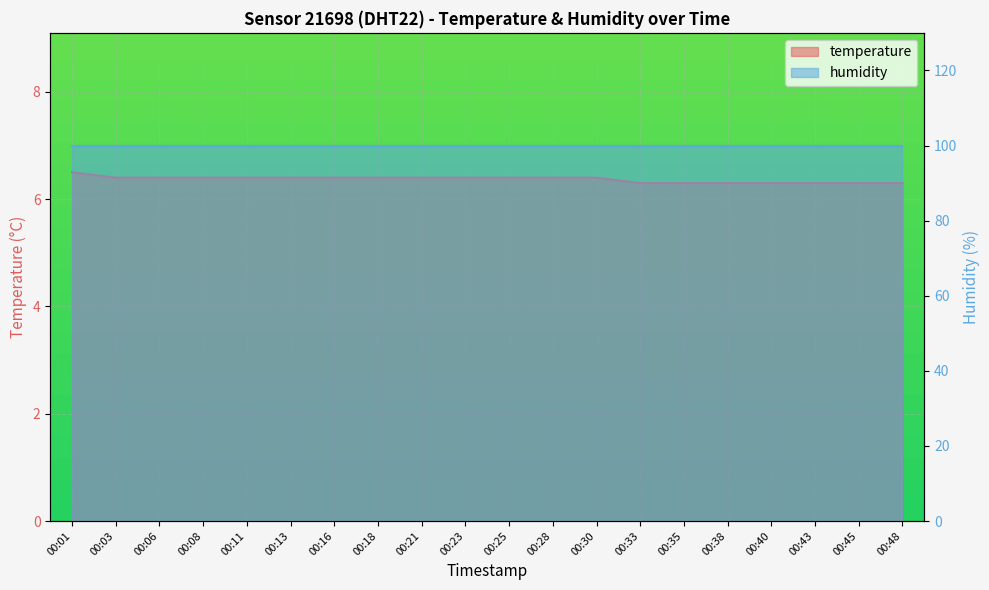

Reading right to left, transcribe all the data shown in this chart.

00:48=6.3	00:45=6.3	00:43=6.3	00:40=6.3	00:38=6.3	00:35=6.3	00:33=6.3	00:30=6.4	00:28=6.4	00:25=6.4	00:23=6.4	00:21=6.4	00:18=6.4	00:16=6.4	00:13=6.4	00:11=6.4	00:08=6.4	00:06=6.4	00:03=6.4	00:01=6.5